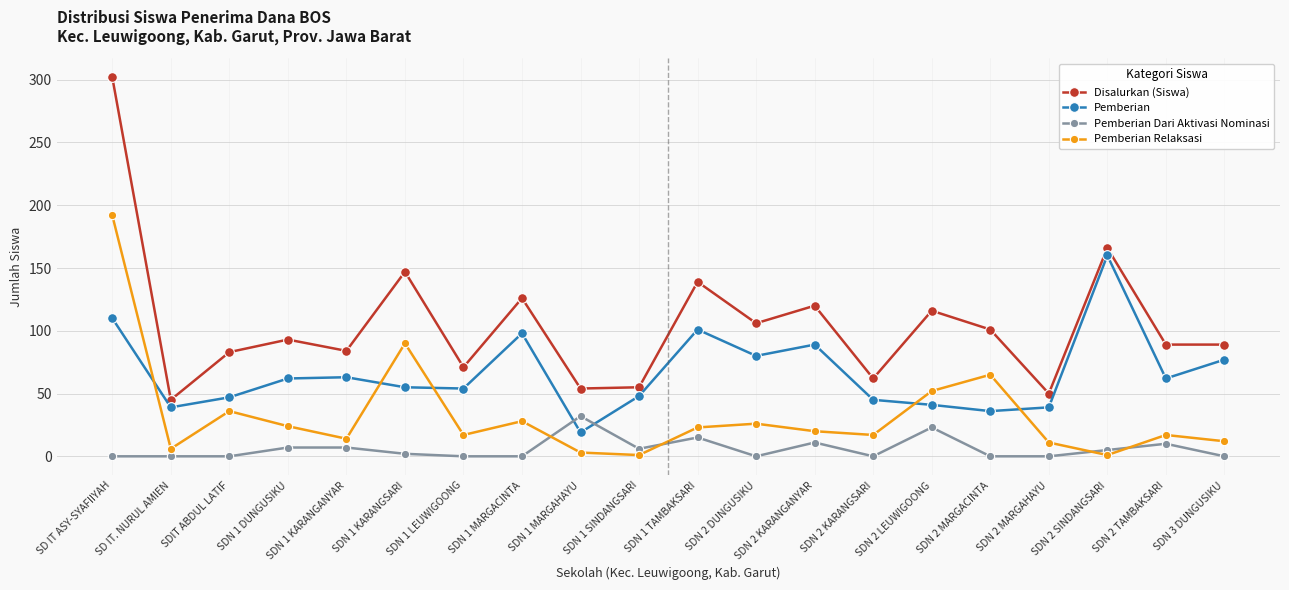

How many lines are shown in the chart?

4